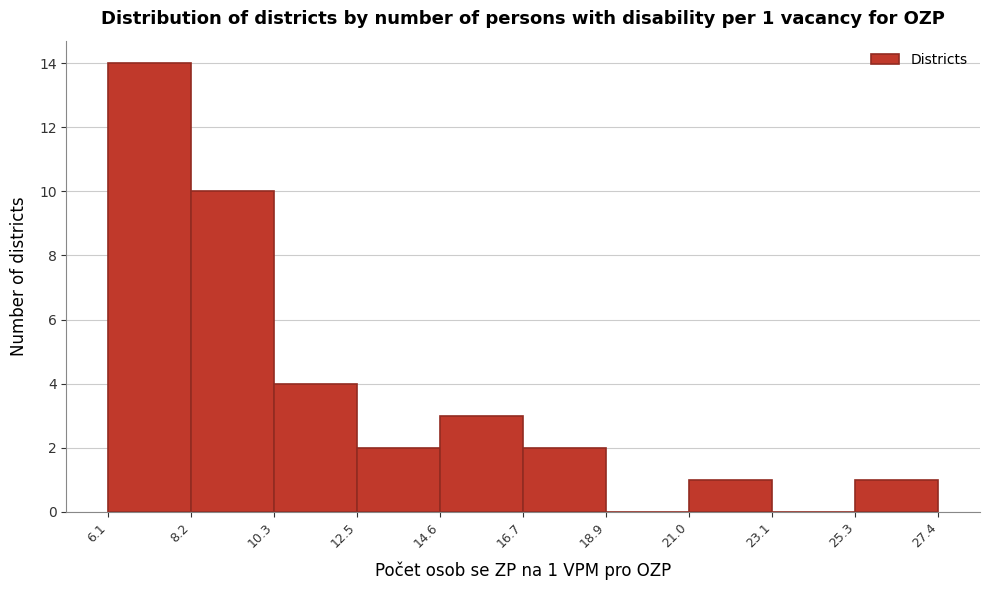

Which range on the x-axis has the tallest bar?

6.1 to 8.2